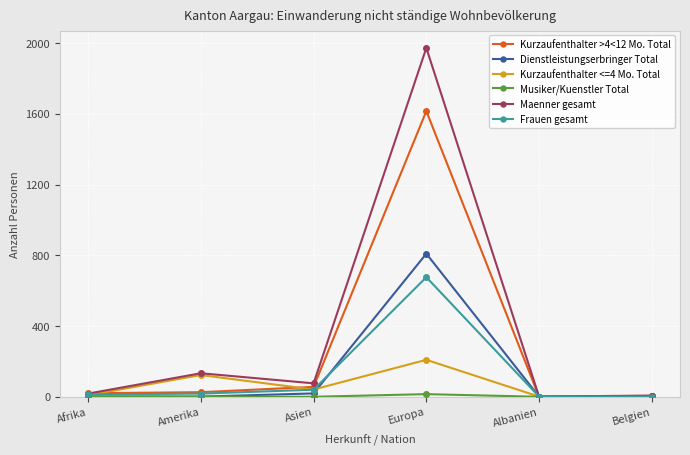

At which category does the chart reach its peak across all series?

Europa